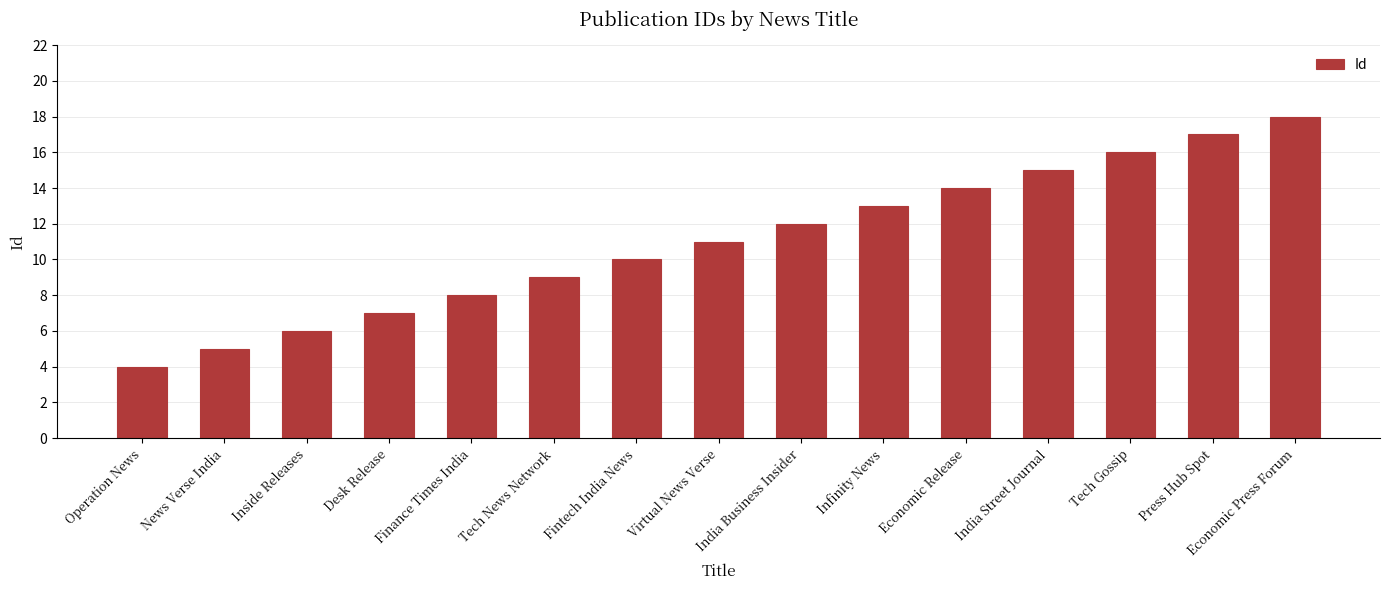

Read the value at Economic Press Forum.

18